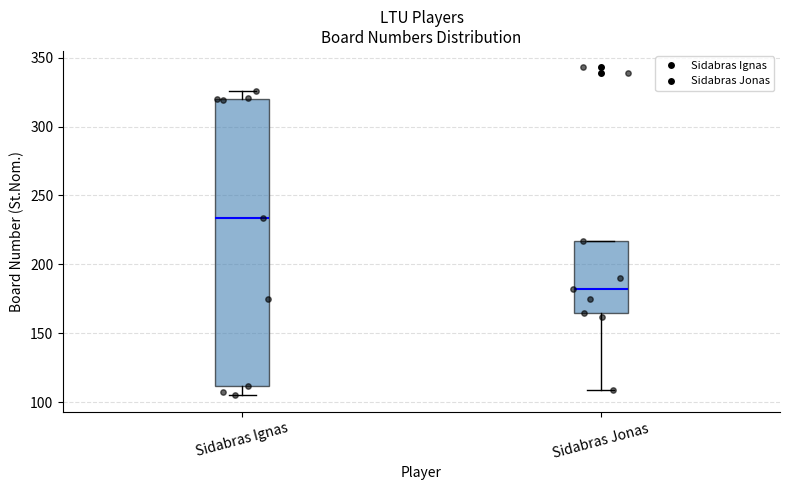

Comparing the boxes themselves (not the whiskers), which one is the tallest?

Sidabras Ignas